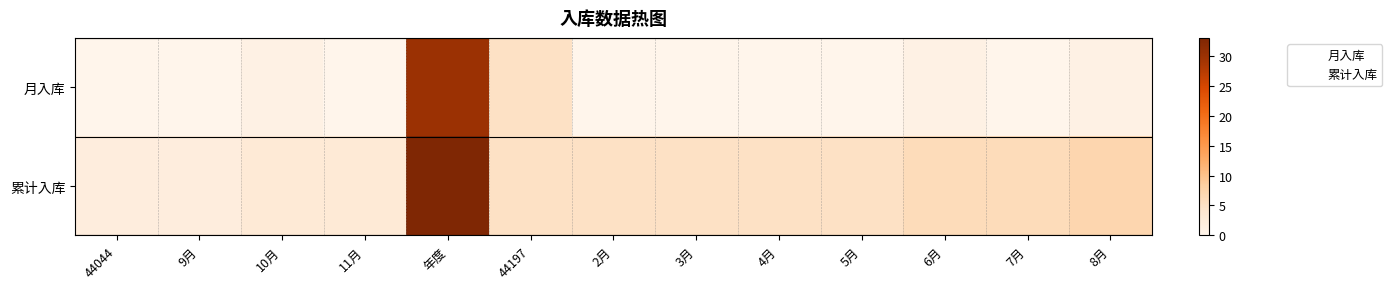

Which label corresponds to the smallest value in the chart?

44044